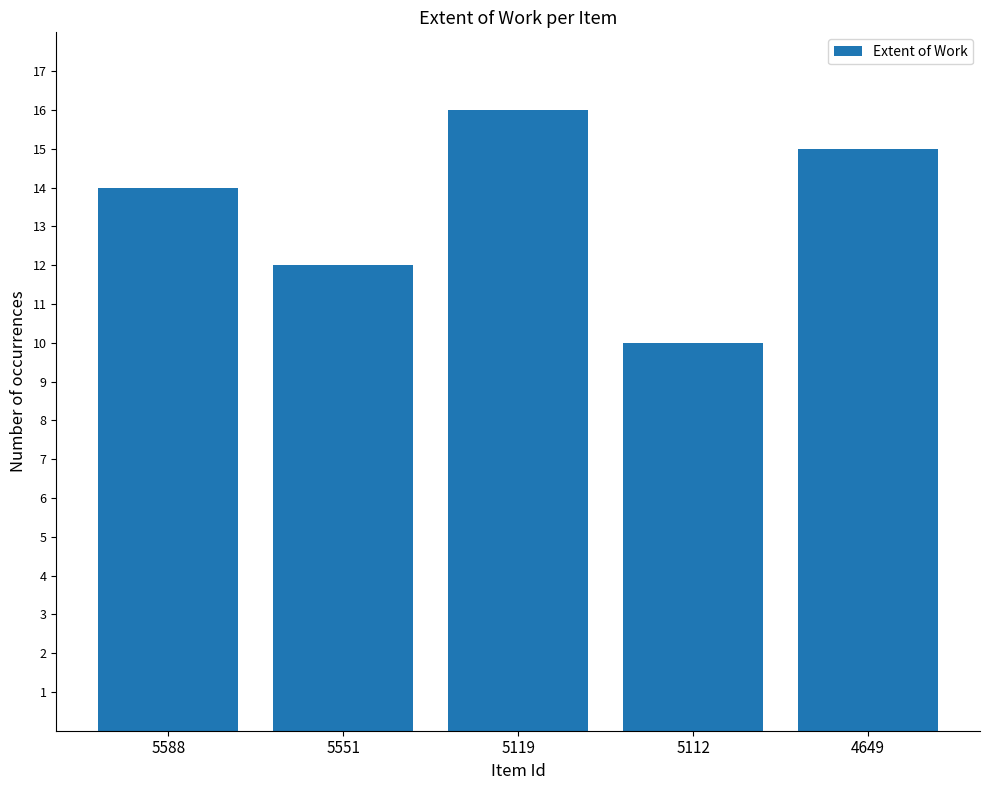

How many data points are less than 14?

2